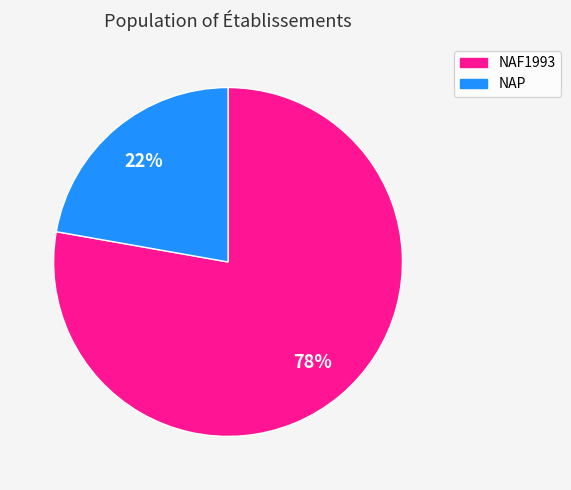

To the nearest percent, what is the average slice percentage?

50%